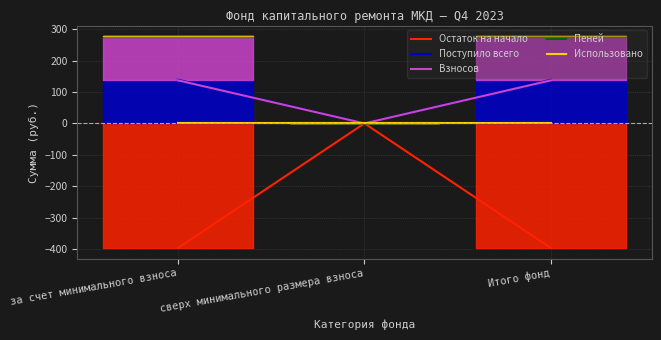

Count the number of data series in this chart.

5